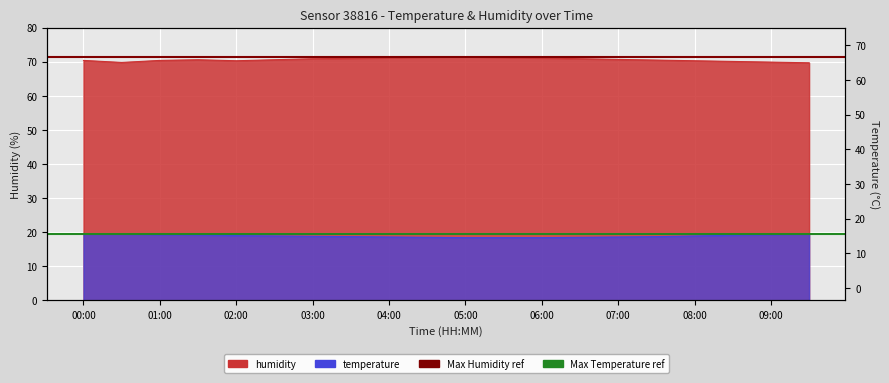

What position from the left is 07:00?

15